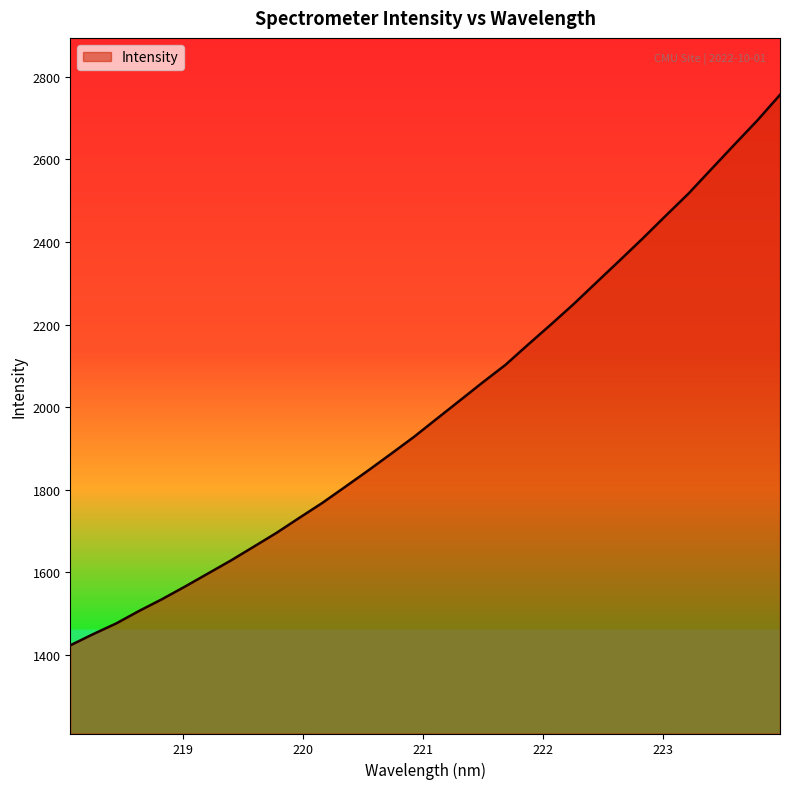

What is the smallest value displayed?

1423.4